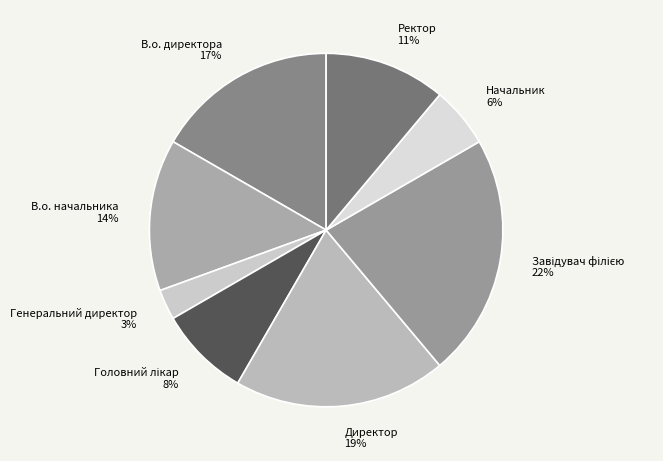

To the nearest percent, what is the difference between the В.о. начальника and В.о. директора slice percentages?

3%